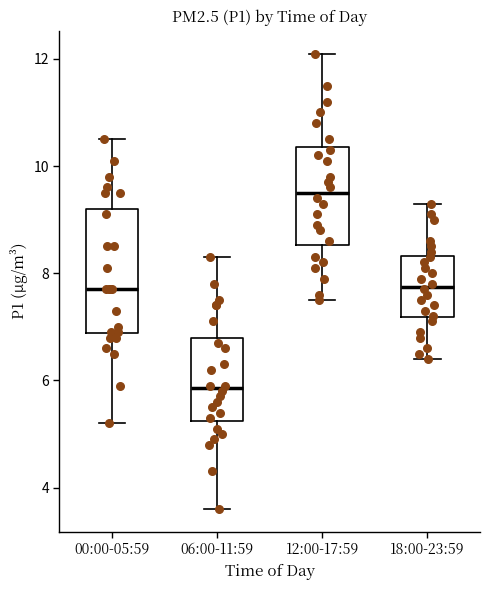

Reading left to right, transcribe this box plot: for each box, give where its median line is, the range the box spans, and where its two whiskers end, as read against the y-axis. The values are not printed on the chart, so give them approximately, as read against the axis.

00:00-05:59: median 7.8, box 6.8 to 9.2, whiskers 5.2 to 10.6
06:00-11:59: median 5.8, box 5.2 to 6.8, whiskers 3.6 to 8.4
12:00-17:59: median 9.6, box 8.6 to 10.4, whiskers 7.6 to 12.2
18:00-23:59: median 7.8, box 7.2 to 8.4, whiskers 6.4 to 9.4